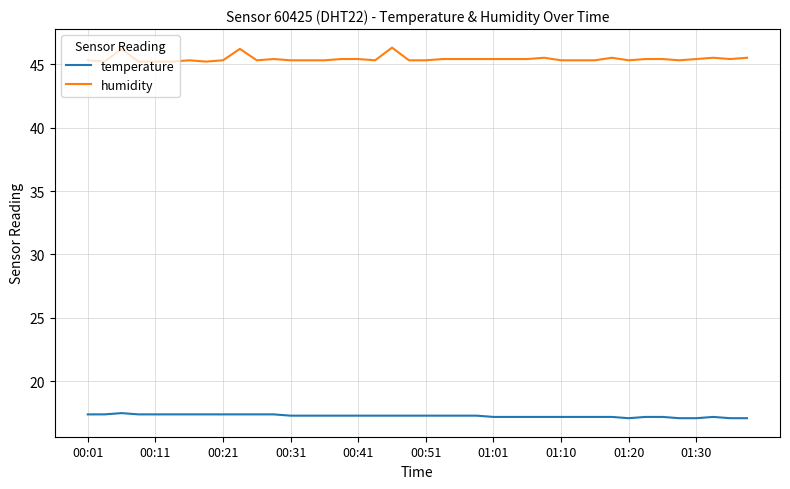

Which series has the widest spread of values?

humidity